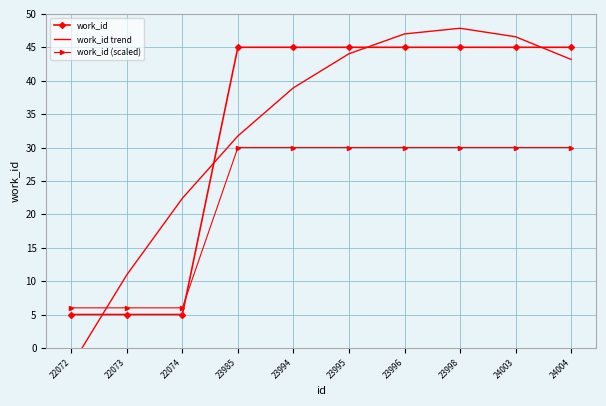

After their last crossing, which series has the higher values: work_id (scaled) or work_id trend?

work_id trend